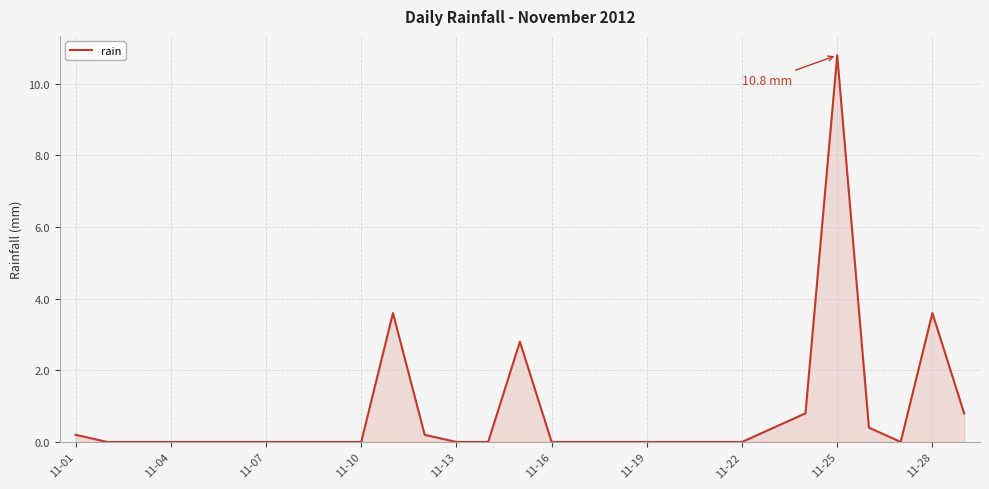

How many lines are shown in the chart?

1